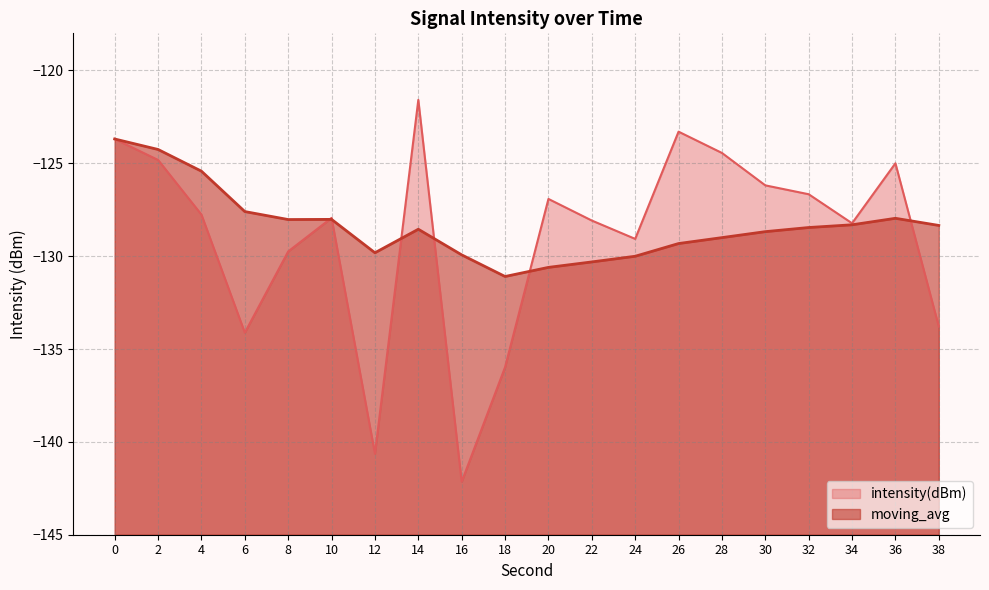

What are all the series names shown in the legend?

intensity(dBm), moving_avg